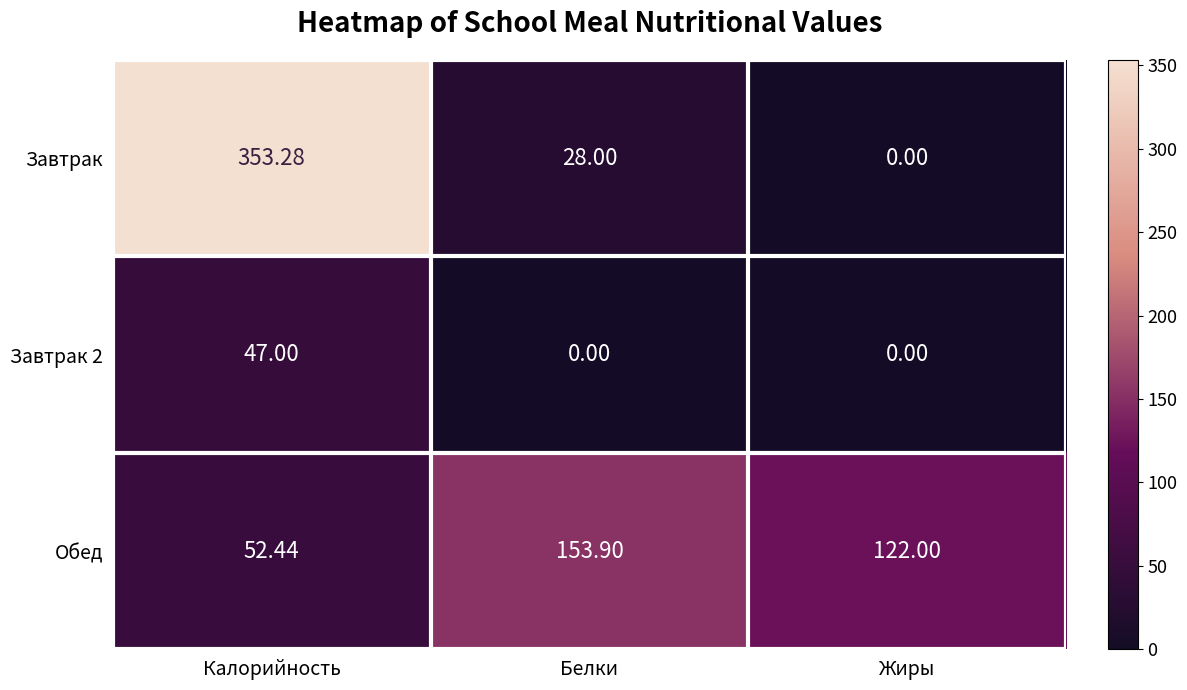

Which category has the lowest value in the Завтрак series?

Жиры